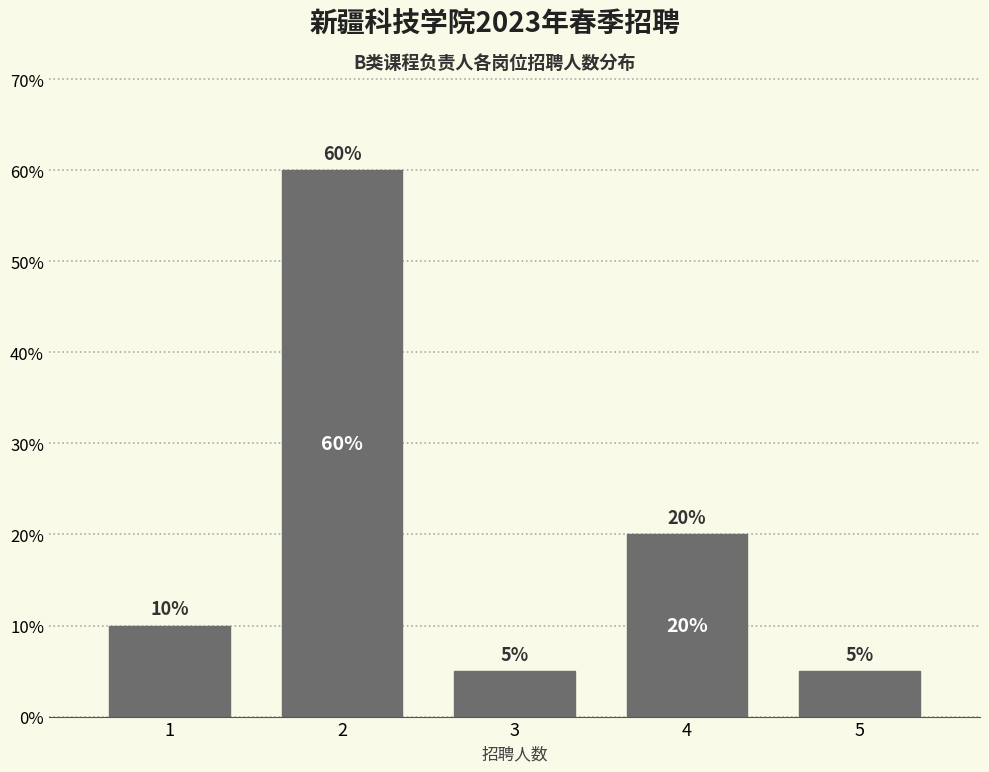

Reading right to left, list all the values displayed in this chart.

5	20	5	60	10